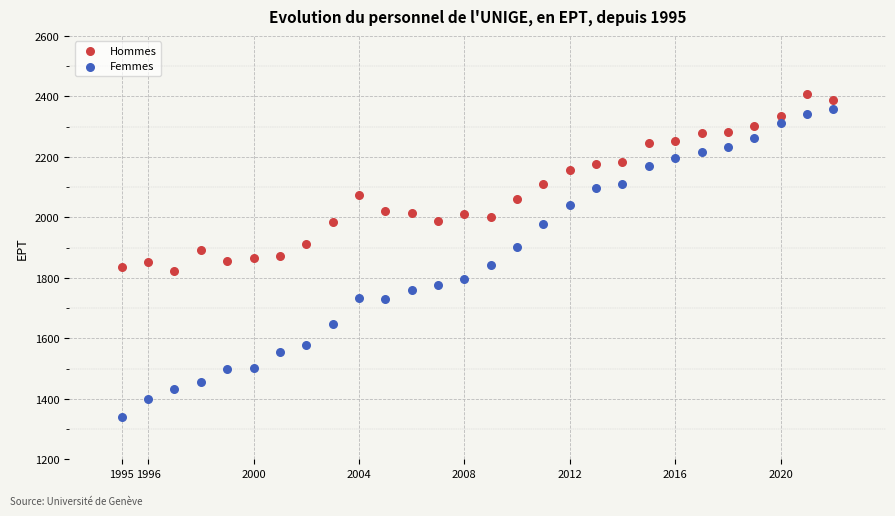

Across all data points, what is the range of Y values (max minus min)?

1068.7